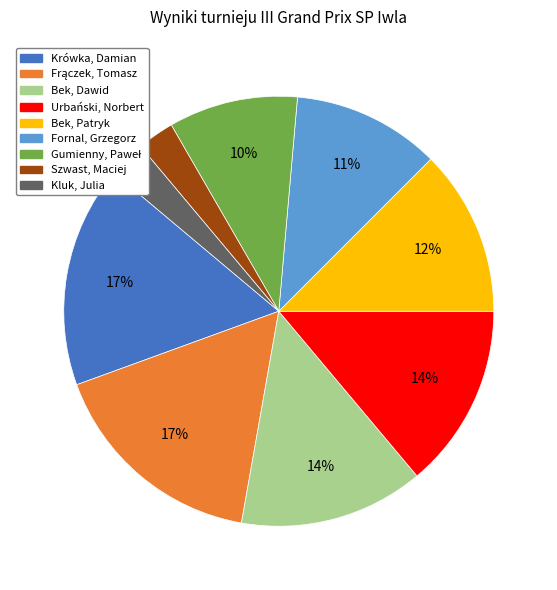

Is the sum of Szwast, Maciej and Bek, Patryk greater than half?

No